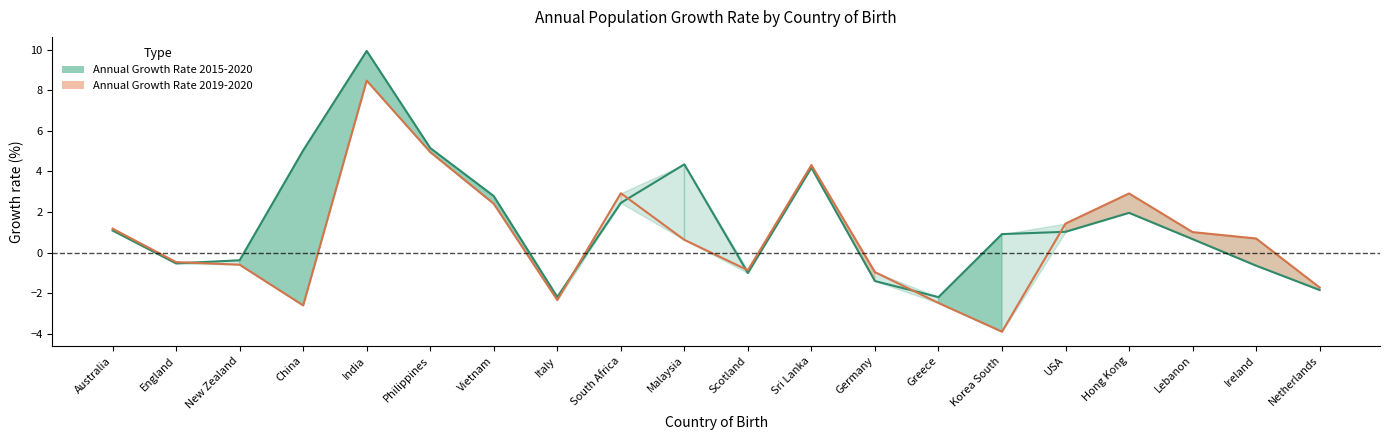

At which category is the sum across all series the highest?

India